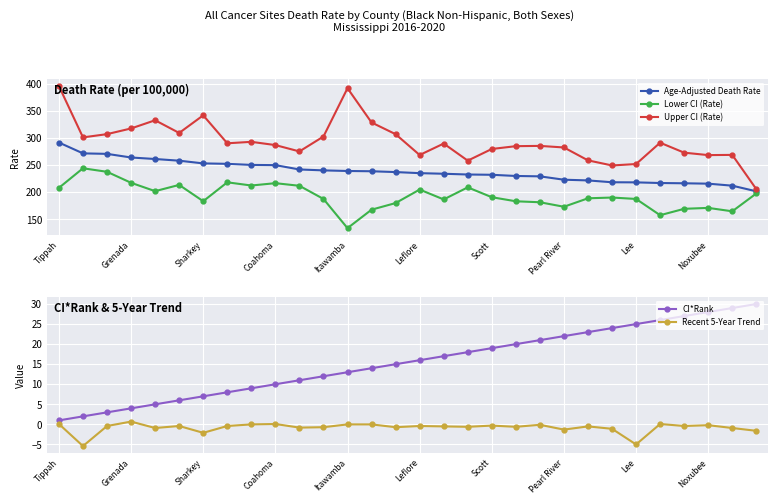

What are all the series names shown in the legend?

Age-Adjusted Death Rate, Lower CI (Rate), Upper CI (Rate), CI*Rank, Recent 5-Year Trend